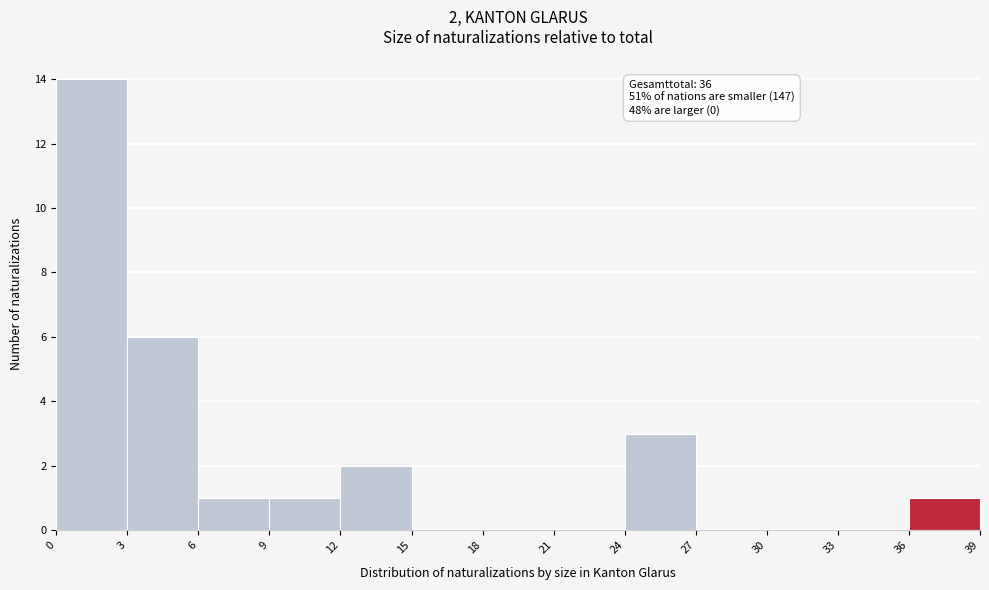

Which range on the x-axis has the tallest bar?

0 to 3